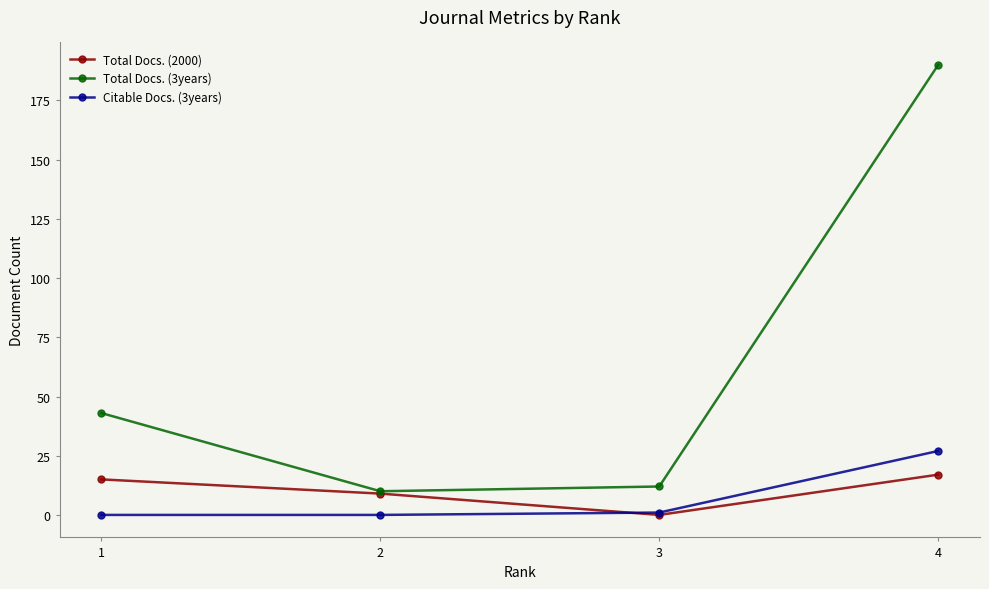

What is the value of the Total Docs. (2000) point at the 4th from the left?

17